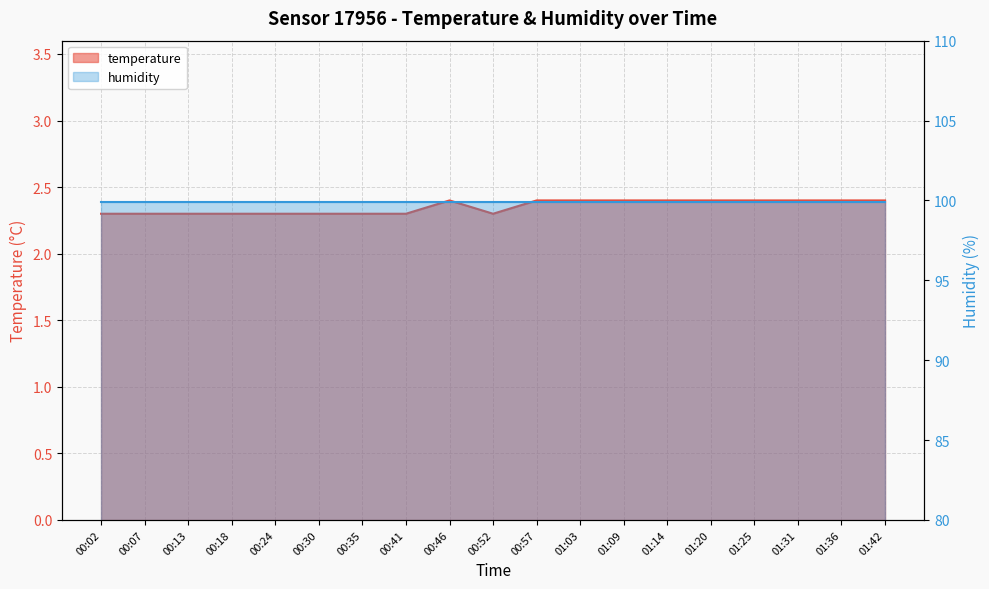

What is the sum of the values at 00:13 and 01:25?

4.7